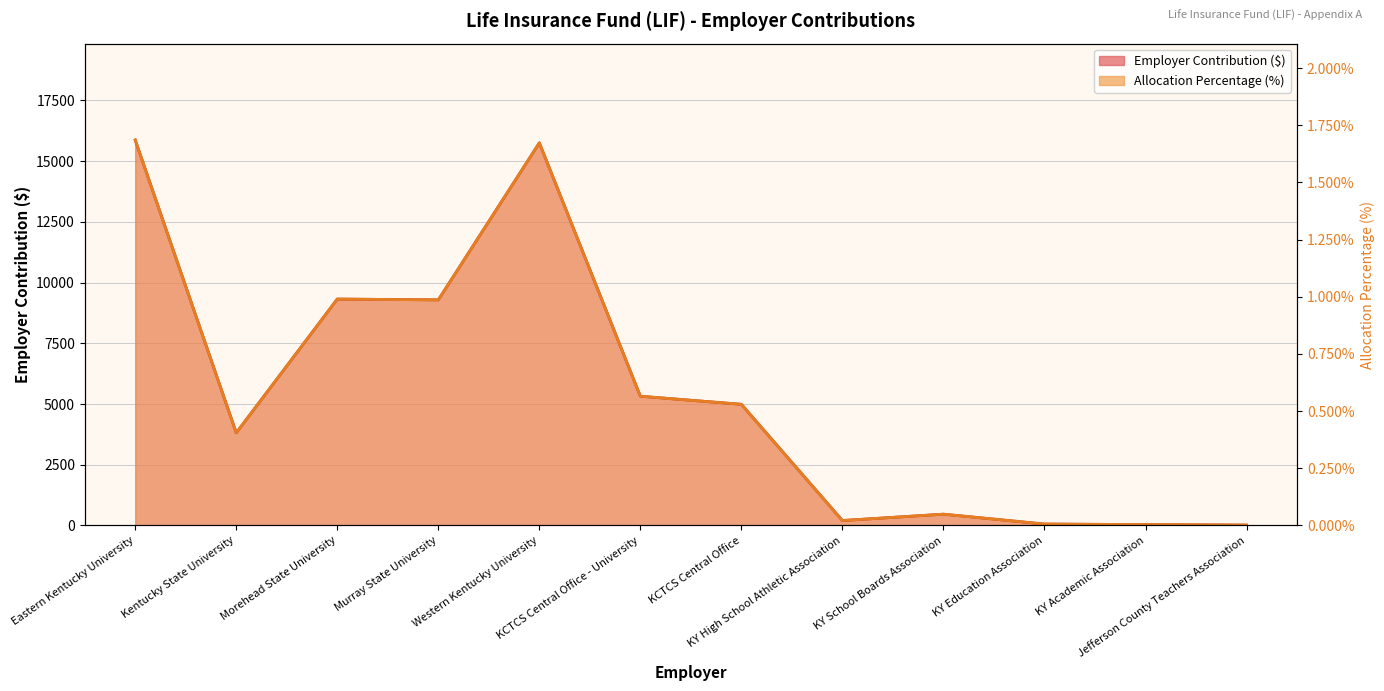

True or false: Employer Contribution and Total Contribution intersect in this chart.

True